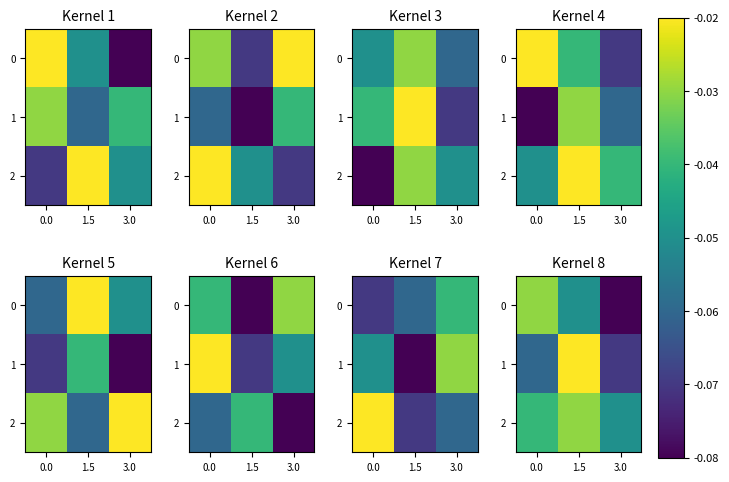

What is the sum of all 0 values?

-0.2